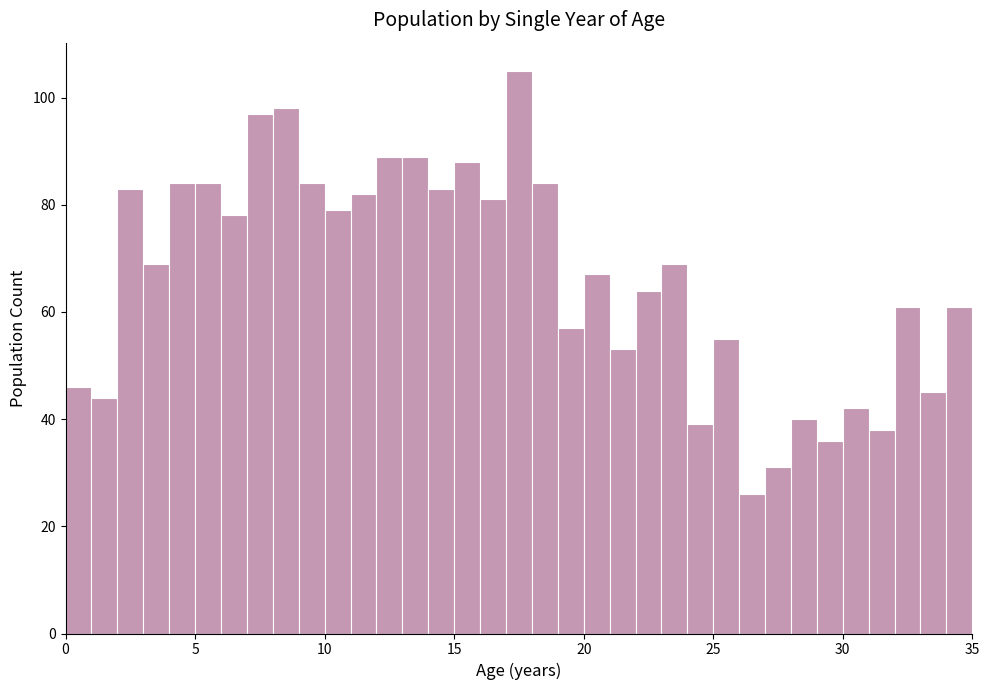

Read against the x-axis, roughly where is the centre of the tallest bar?

17.5